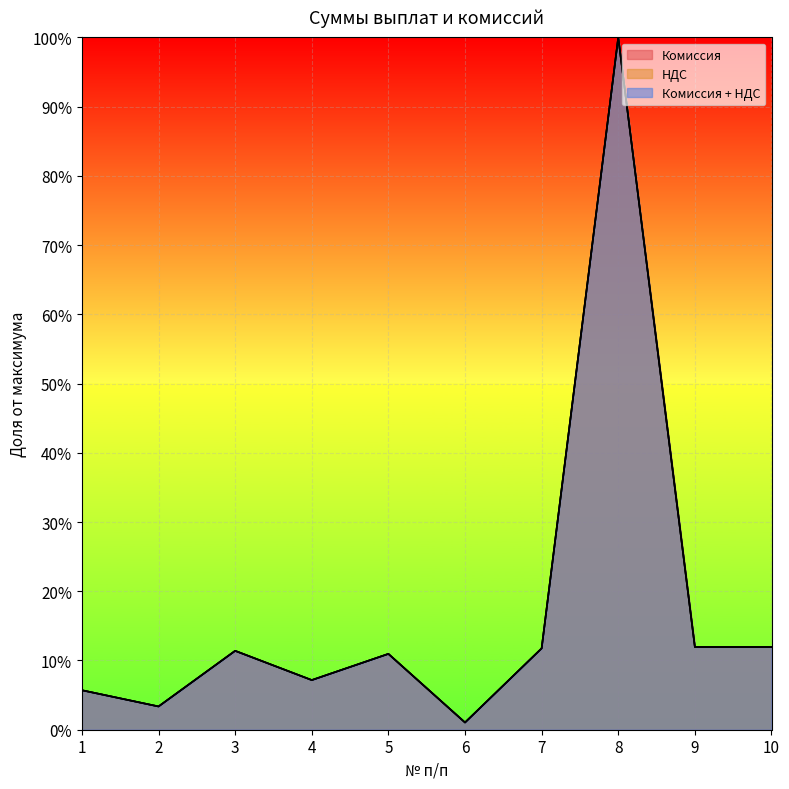

In Сумма выплаты, how many points are higher than both neighbors (excluding endpoints)?

3